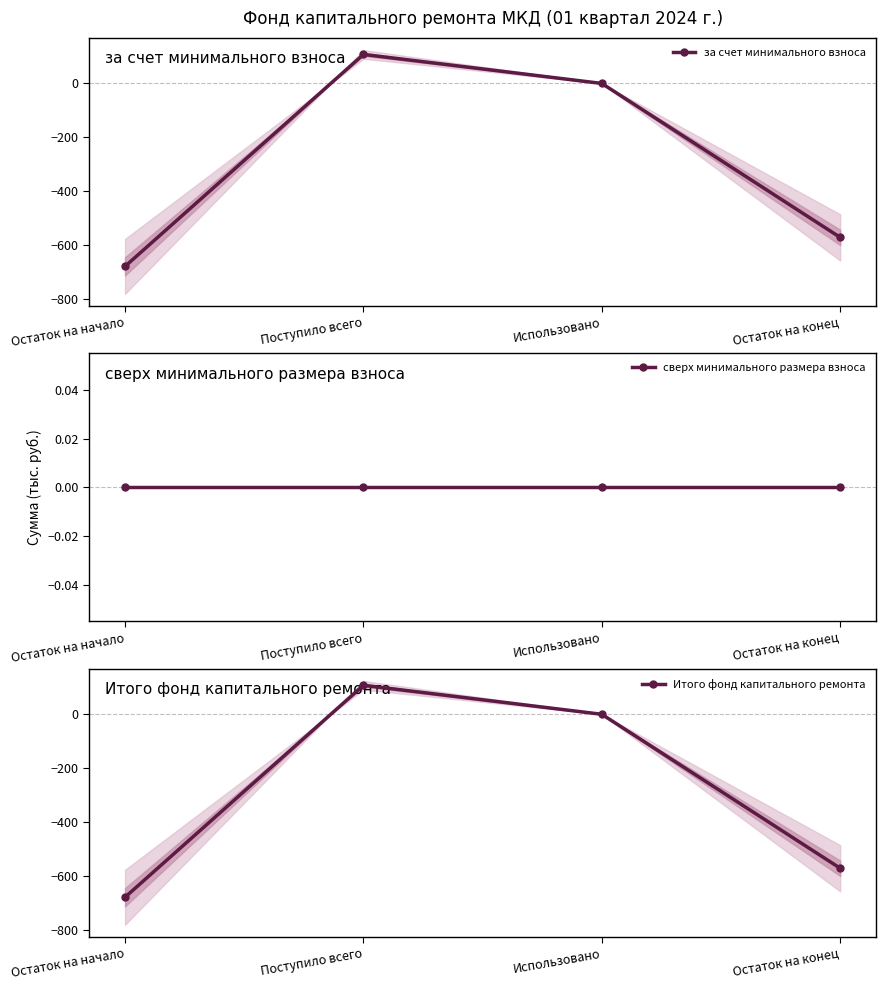

What is the sum of the за счет минимального взноса values at Поступило всего and Использовано?

107.8